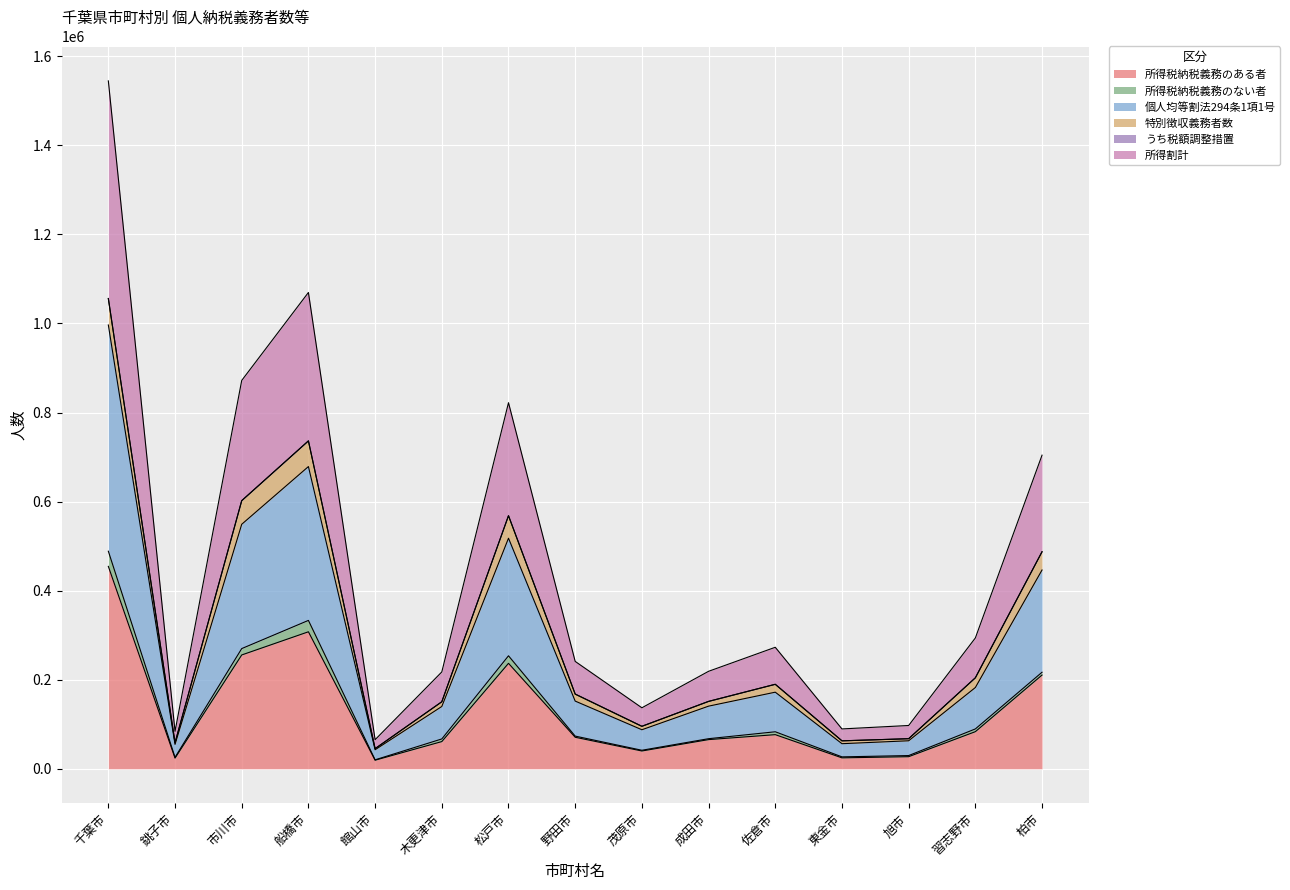

The value of 所得税納税義務のある者 at 船橋市 is 432597. True or false?

False